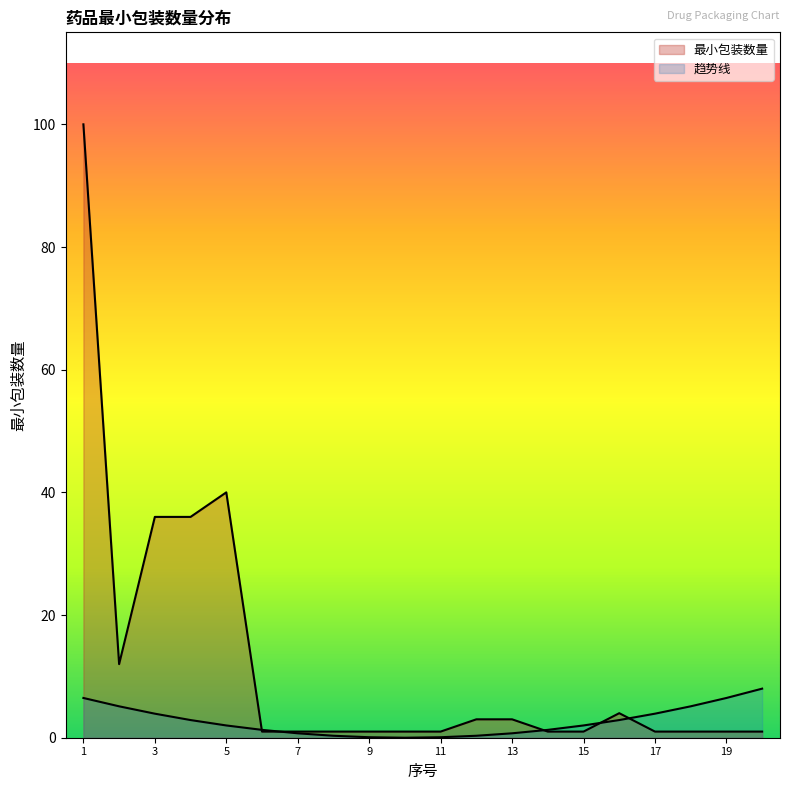

What is the approximate value at 13, to the nearest 5?

5